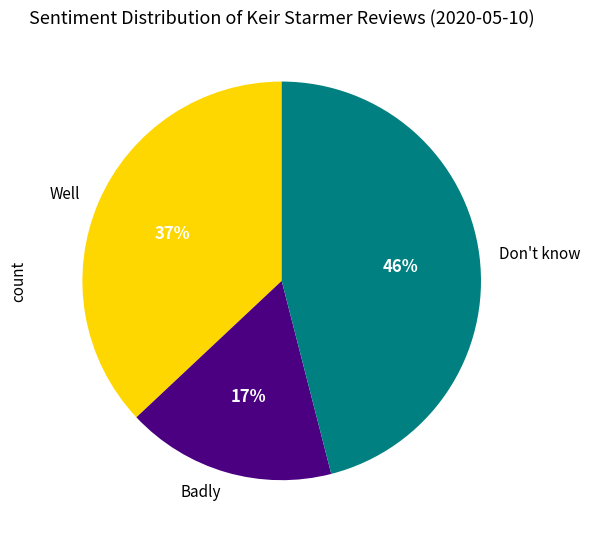

The Don't know slice represents 36% of the pie. True or false?

False